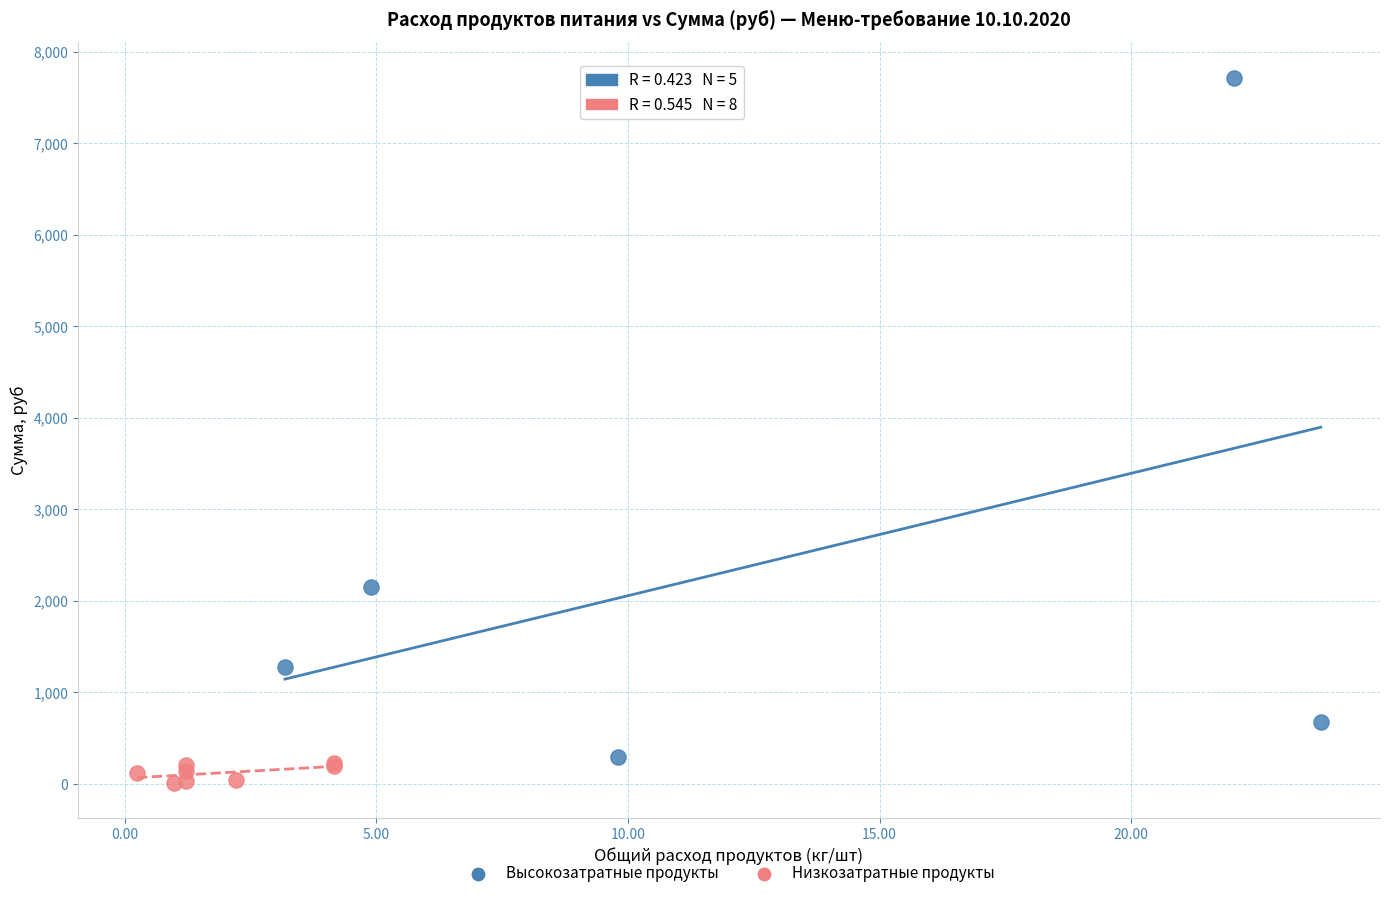

Which series contains the highest Y value?

Высокозатратные продукты